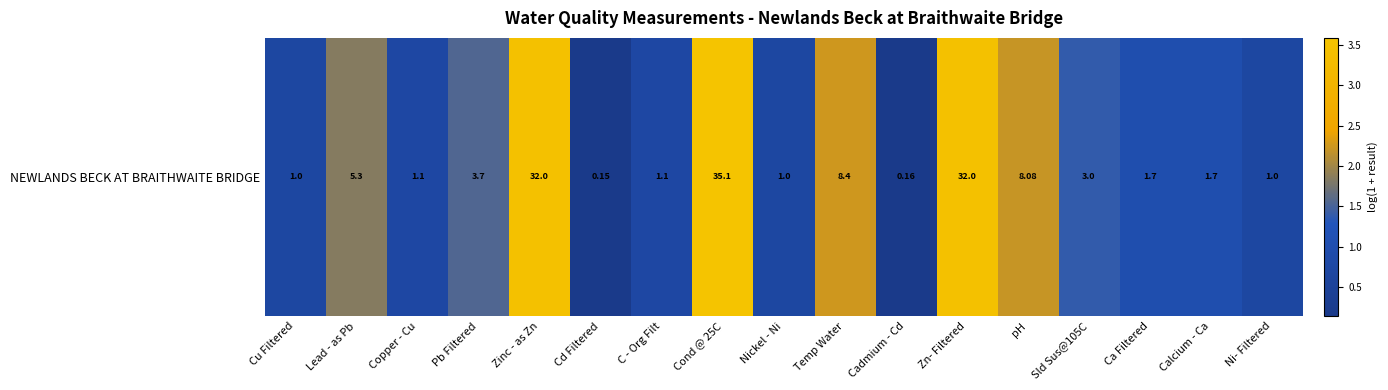

How many series are shown in this chart?

1